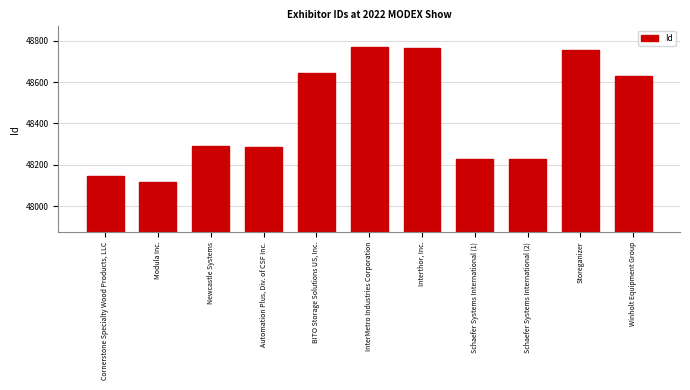

Are the bars grouped side by side (vs. stacked)?

No